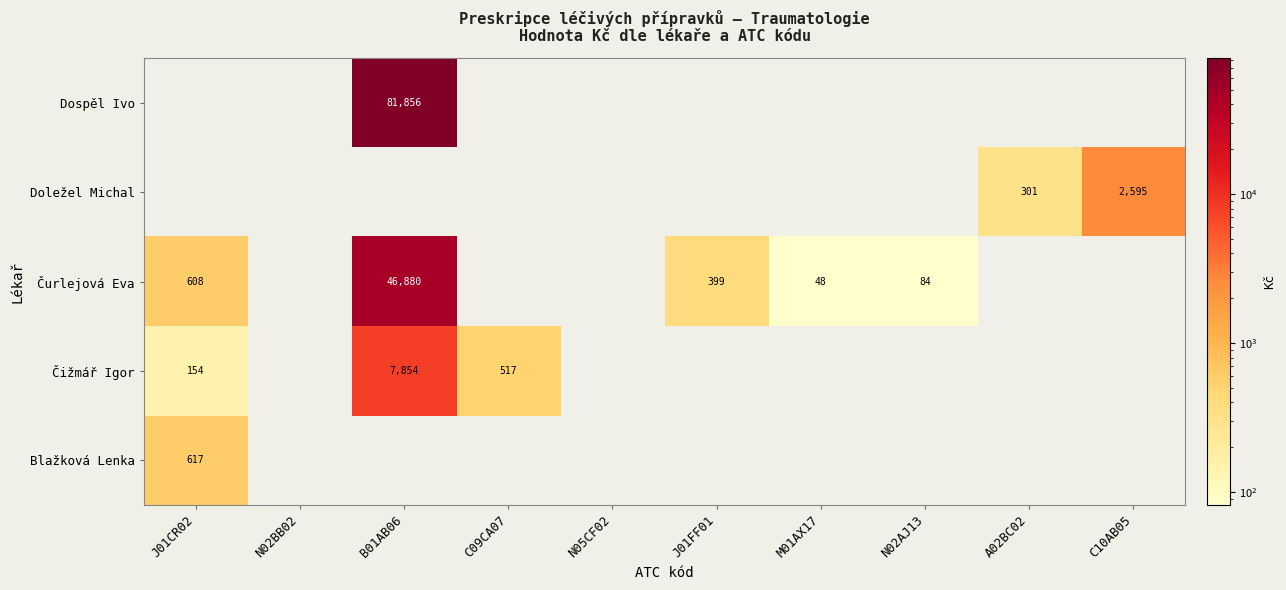

At how many categories does at least one series exceed 36946?

1